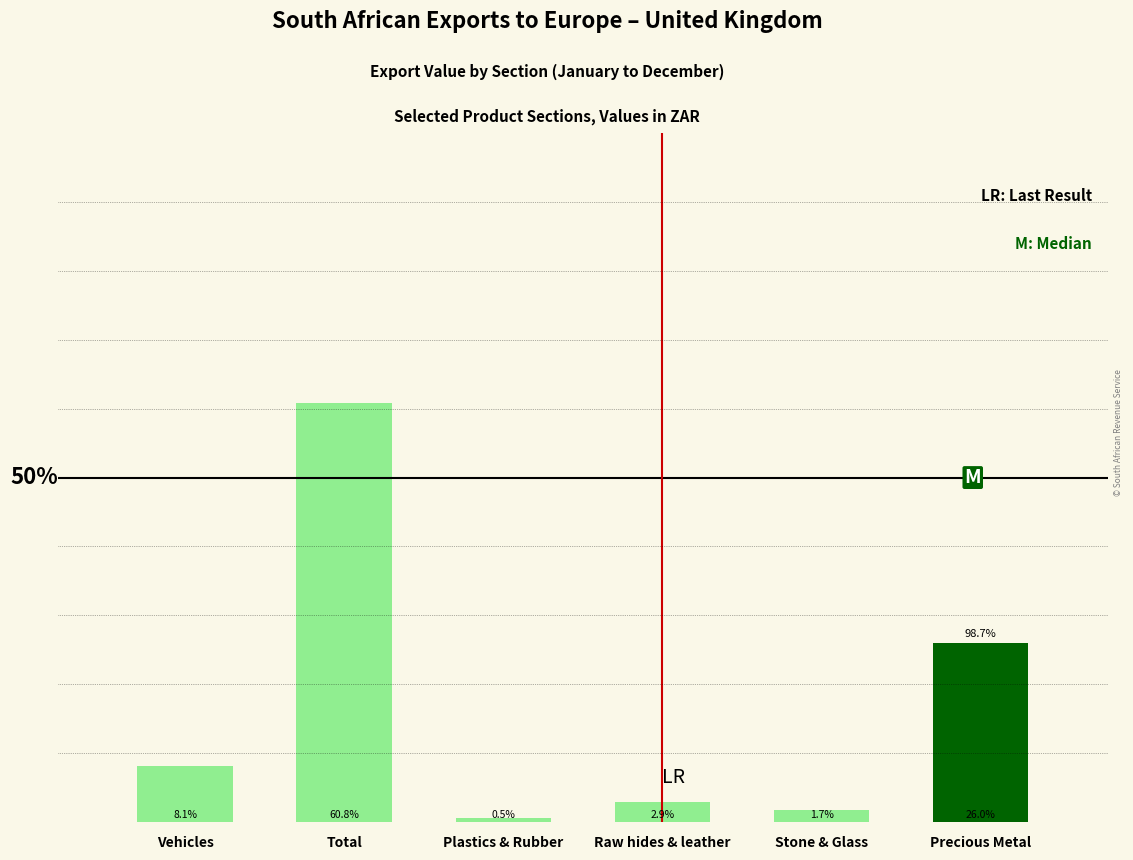

What is the label of the 6th bar from the left?

Precious Metal